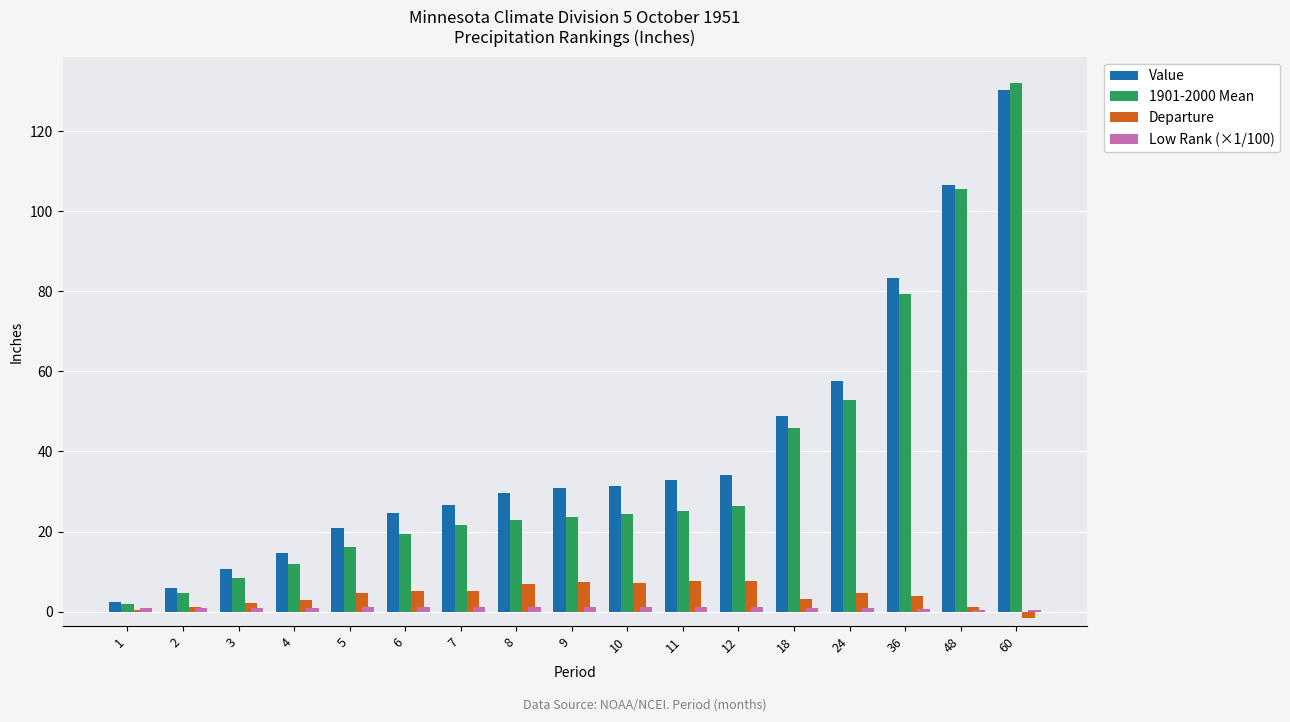

Which label corresponds to the largest value in the chart?

60